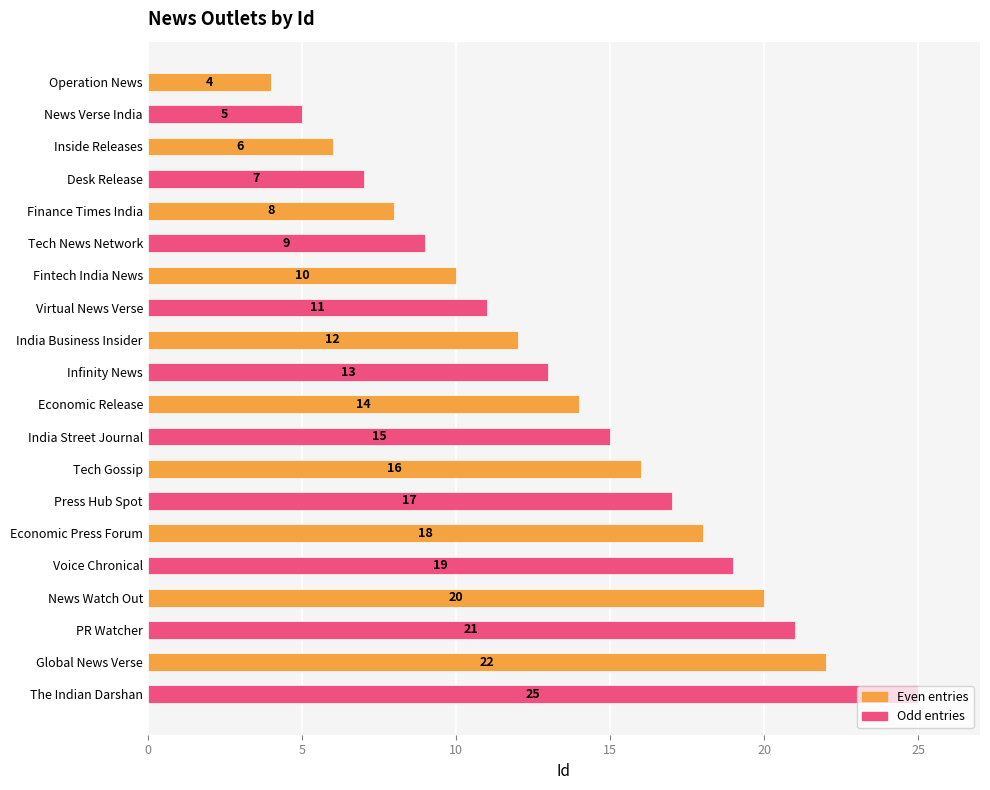

List the labels in order of value, largest first.

The Indian Darshan, Global News Verse, PR Watcher, News Watch Out, Voice Chronical, Economic Press Forum, Press Hub Spot, Tech Gossip, India Street Journal, Economic Release, Infinity News, India Business Insider, Virtual News Verse, Fintech India News, Tech News Network, Finance Times India, Desk Release, Inside Releases, News Verse India, Operation News